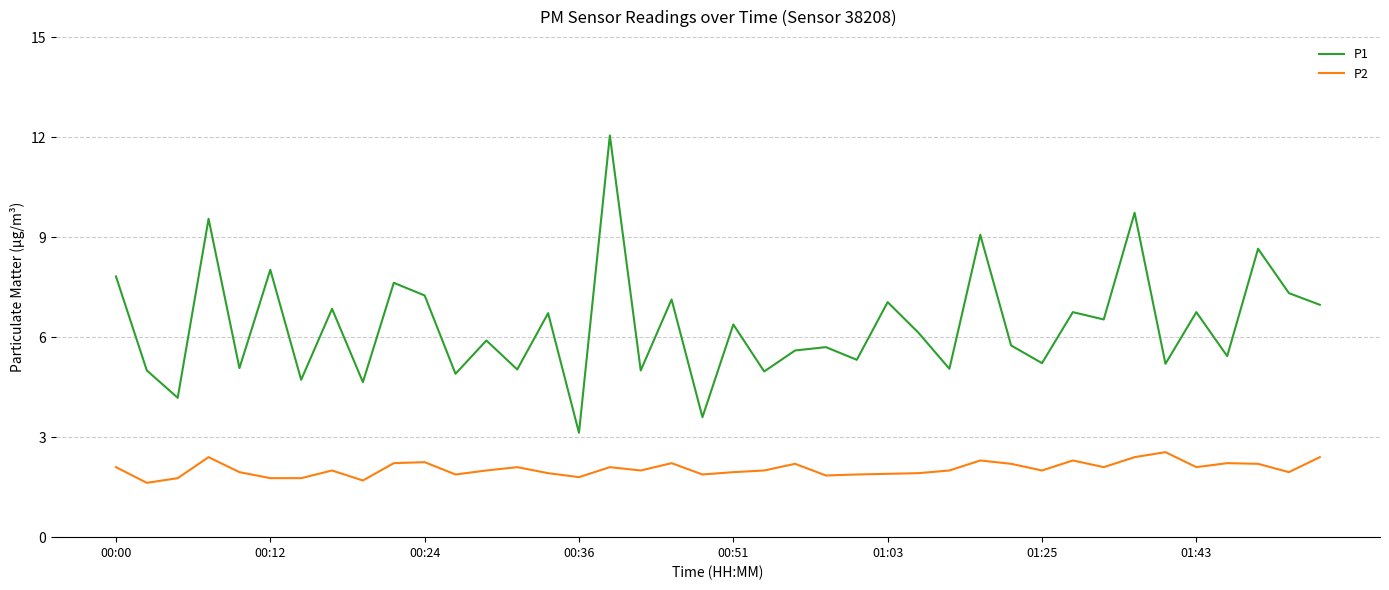

Which series has the widest spread of values?

P1